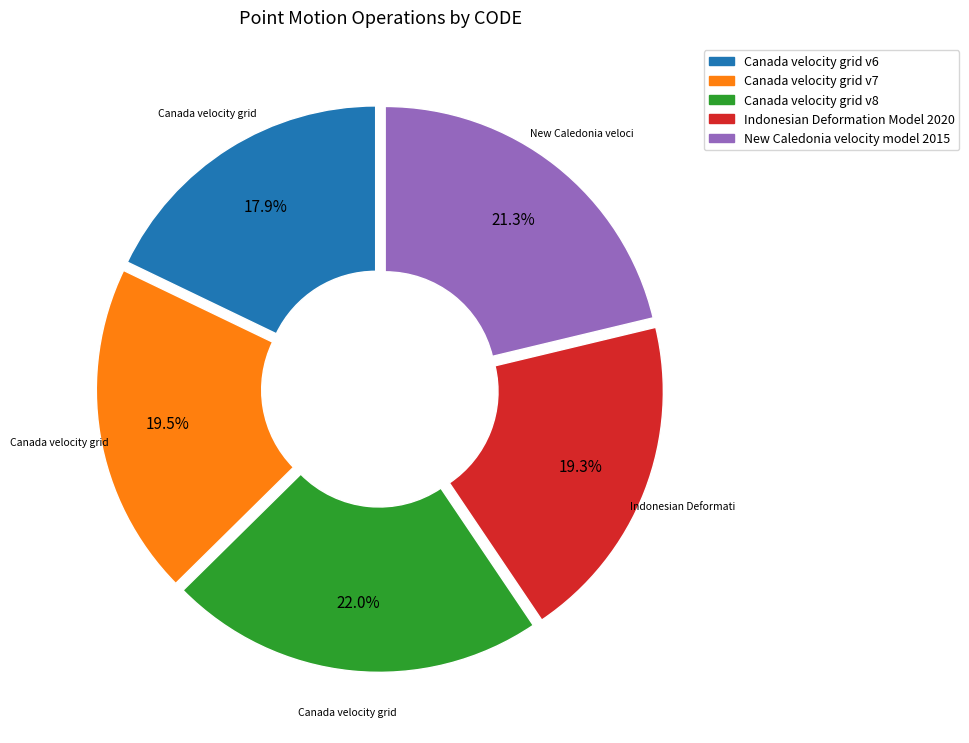

Does Canada velocity grid v7 account for over 50% of the chart?

No